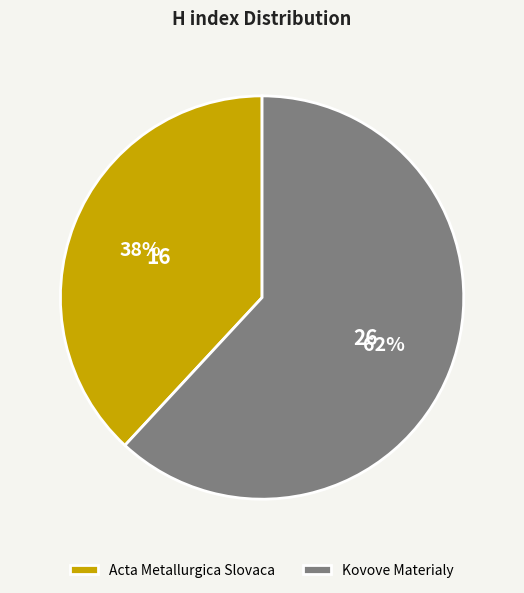

Which has a higher value, Acta Metallurgica Slovaca or Kovove Materialy?

Kovove Materialy